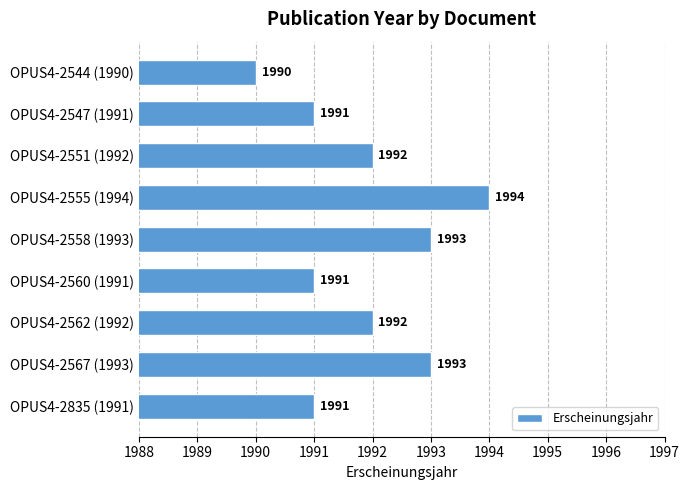

What is the smallest value displayed?

1990